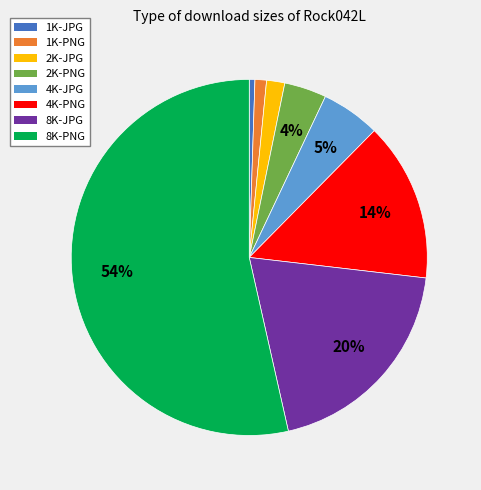

To the nearest percent, what is the difference between the 8K-JPG and 1K-PNG slice percentages?

19%